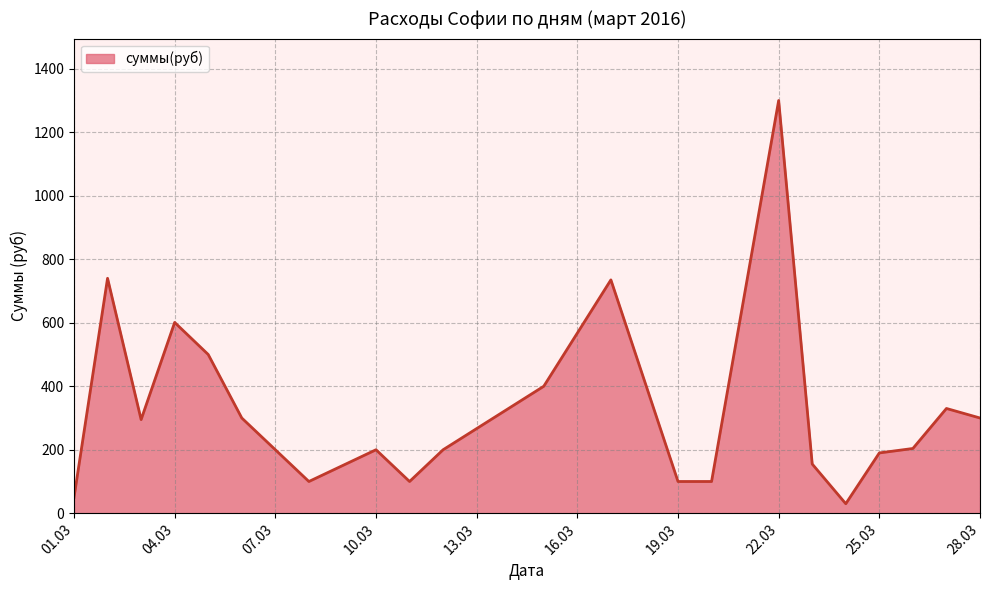

How many interior local peaks (higher than both neighbors) does the data have?

6